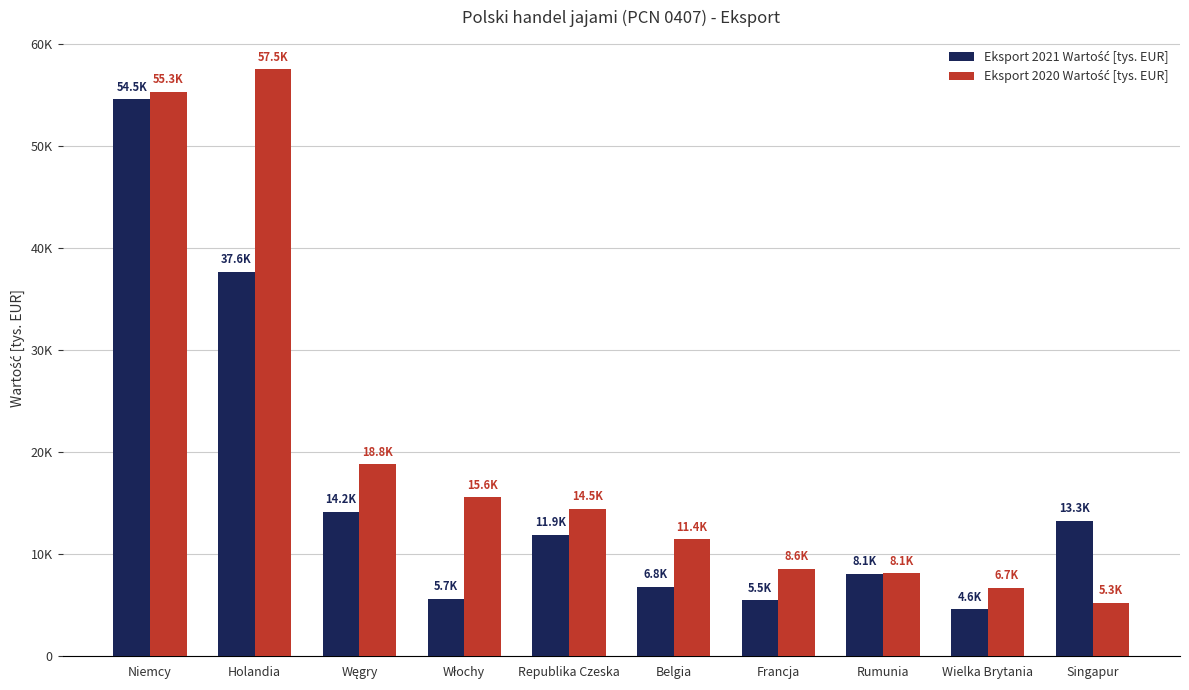

True or false: Eksport 2020 Wartość [tys. EUR] has a value of 5069.0 at Republika Czeska.

False